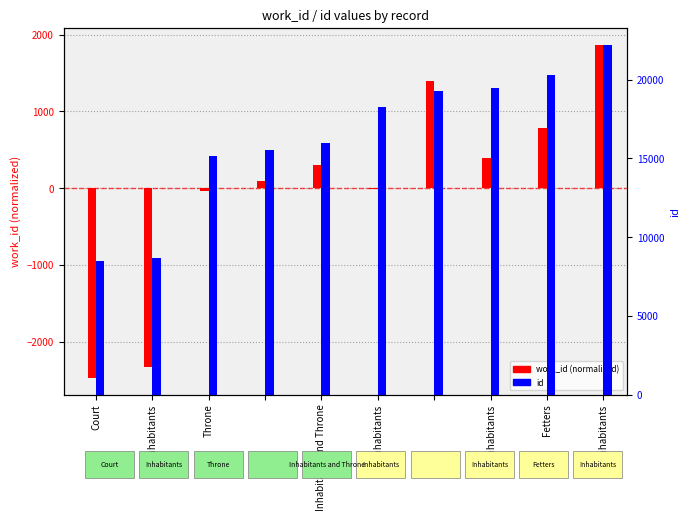

Which category has the lowest value in the id series?

Court